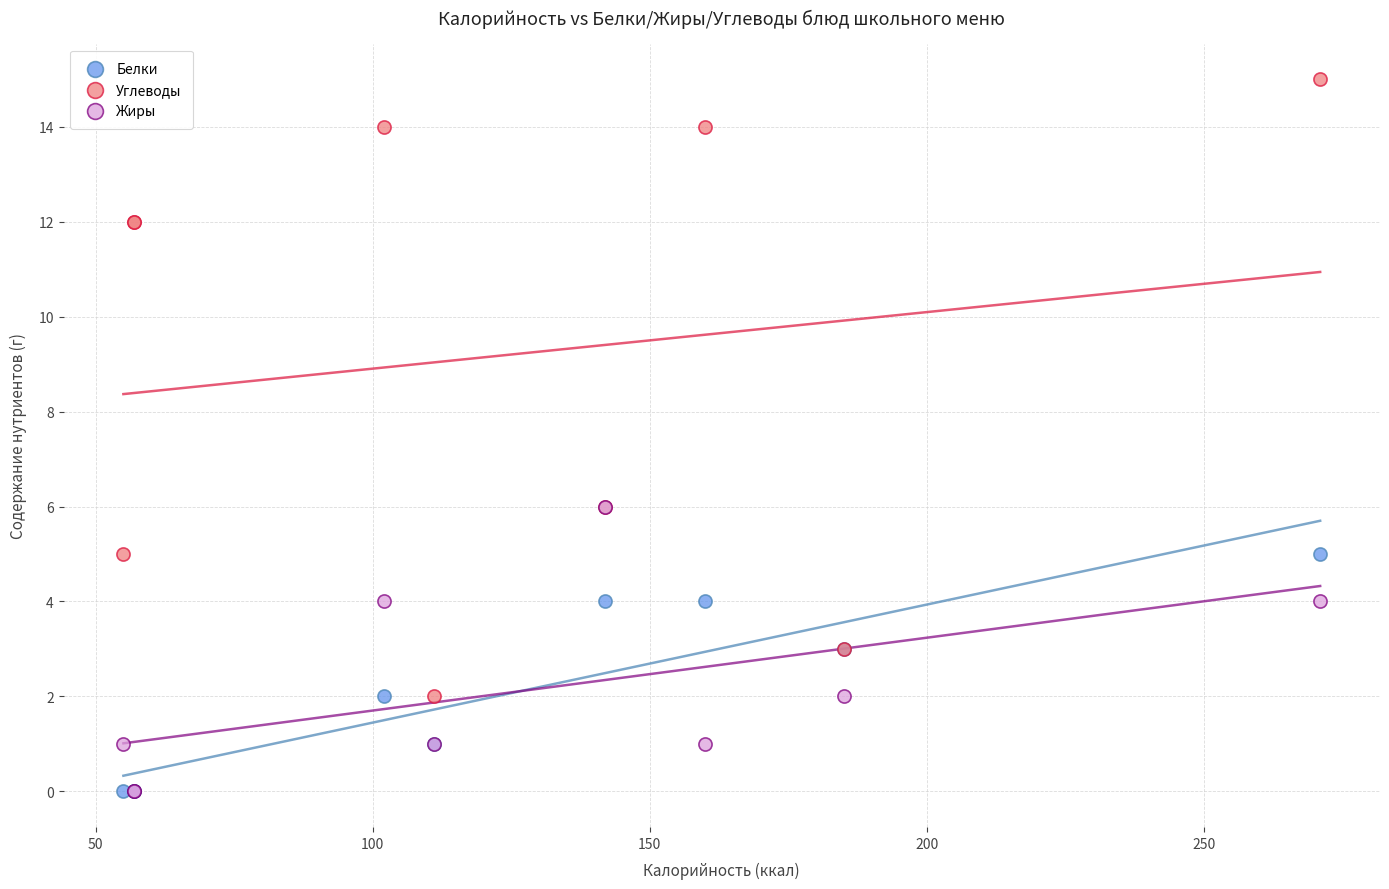

What are all the series names shown in the legend?

Белки, Углеводы, Жиры